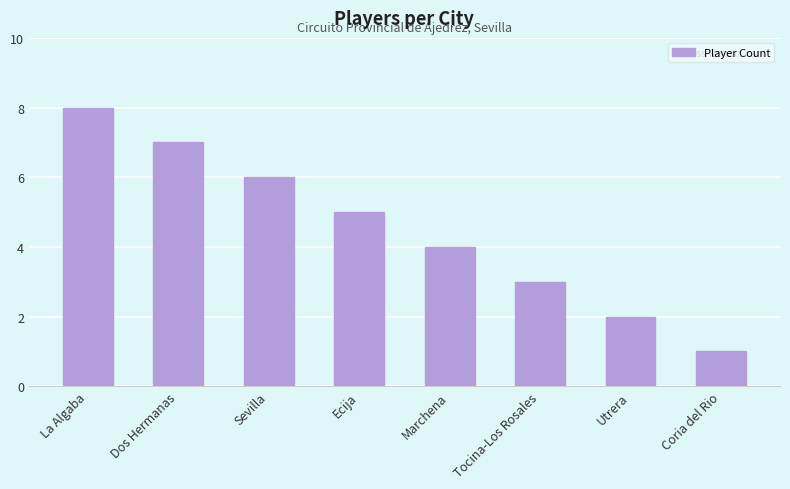

Rank the categories by value from highest to lowest.

La Algaba, Dos Hermanas, Sevilla, Ecija, Marchena, Tocina-Los Rosales, Utrera, Coria del Rio